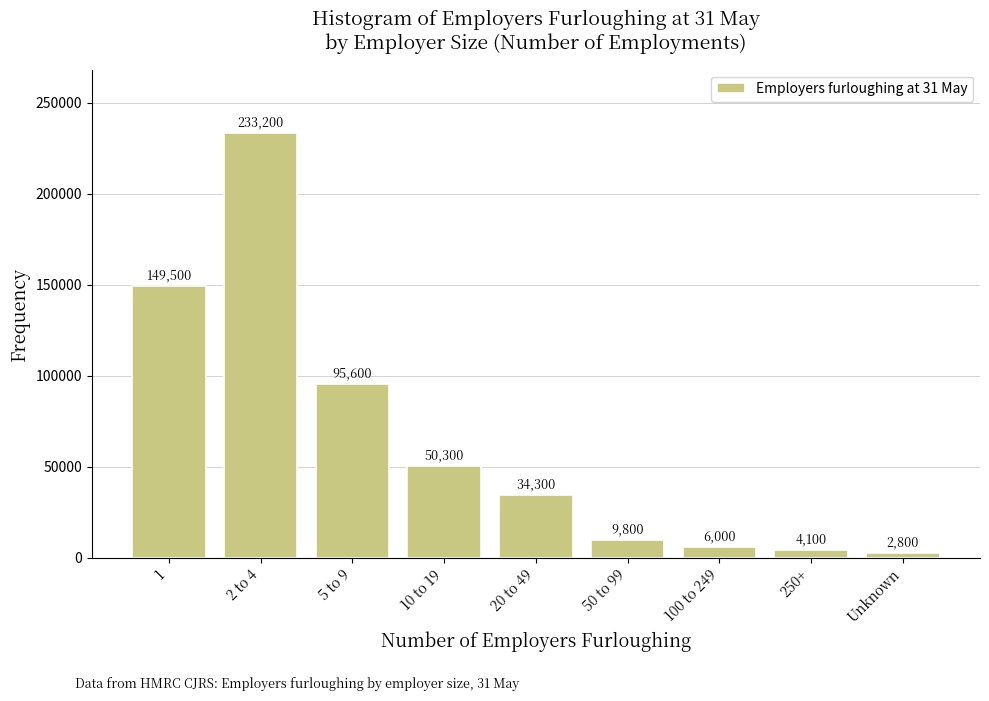

Reading left to right, what are all the values shown in this chart?

149500	233200	95600	50300	34300	9800	6000	4100	2800